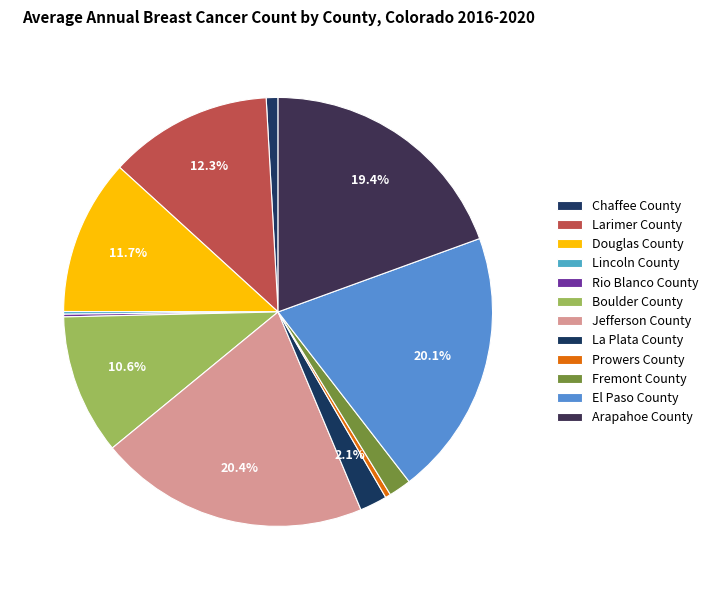

What is the change in value from Lincoln County to Arapahoe County?

+477